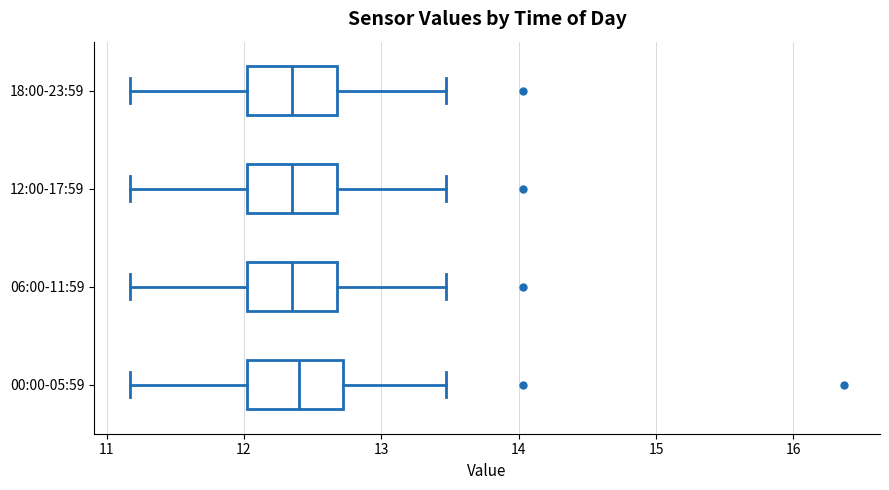

Reading bottom to top, read every box against the x-axis: the position of its median line, the range the box covers, and the ends of its whiskers. The values are not printed on the chart, so give them approximately, as read against the axis.

00:00-05:59: median 12.4, box 12.0 to 12.7, whiskers 11.2 to 13.5
06:00-11:59: median 12.4, box 12.0 to 12.7, whiskers 11.2 to 13.5
12:00-17:59: median 12.4, box 12.0 to 12.7, whiskers 11.2 to 13.5
18:00-23:59: median 12.4, box 12.0 to 12.7, whiskers 11.2 to 13.5